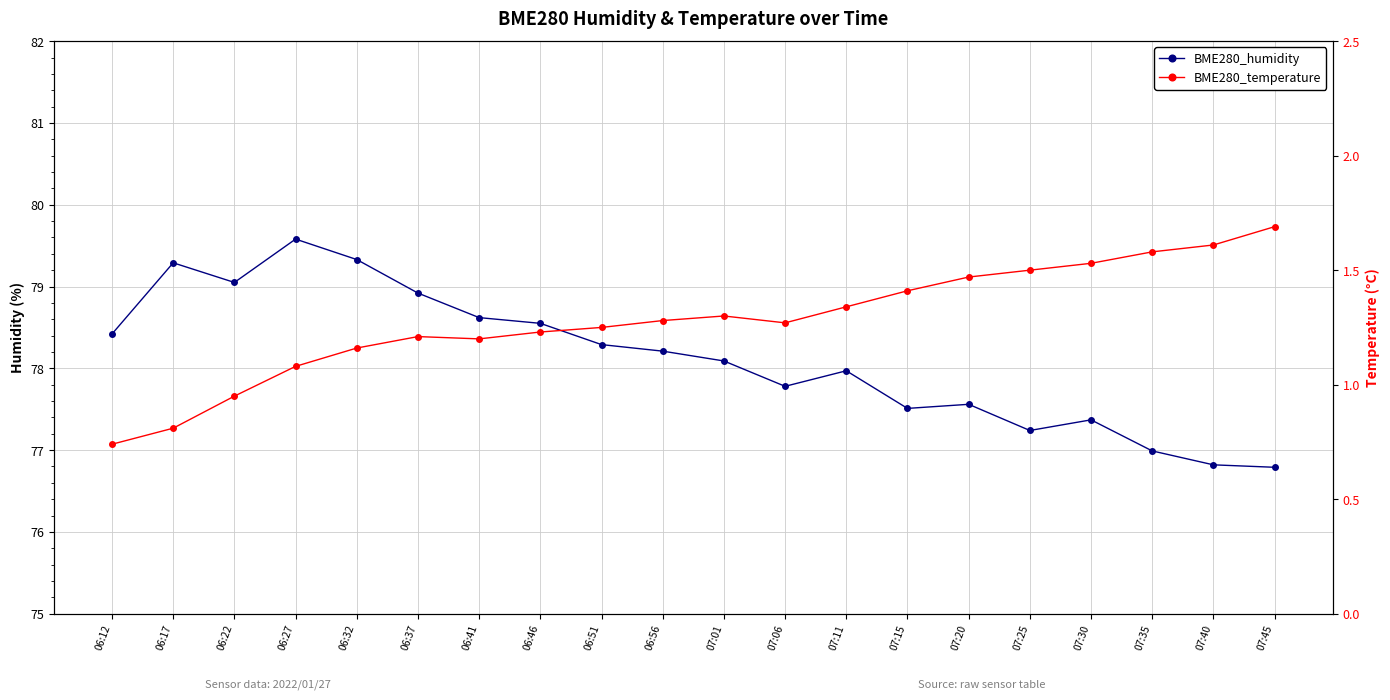

Is the value of BME280_temperature at 07:40 greater than the value of BME280_humidity at 07:30?

No